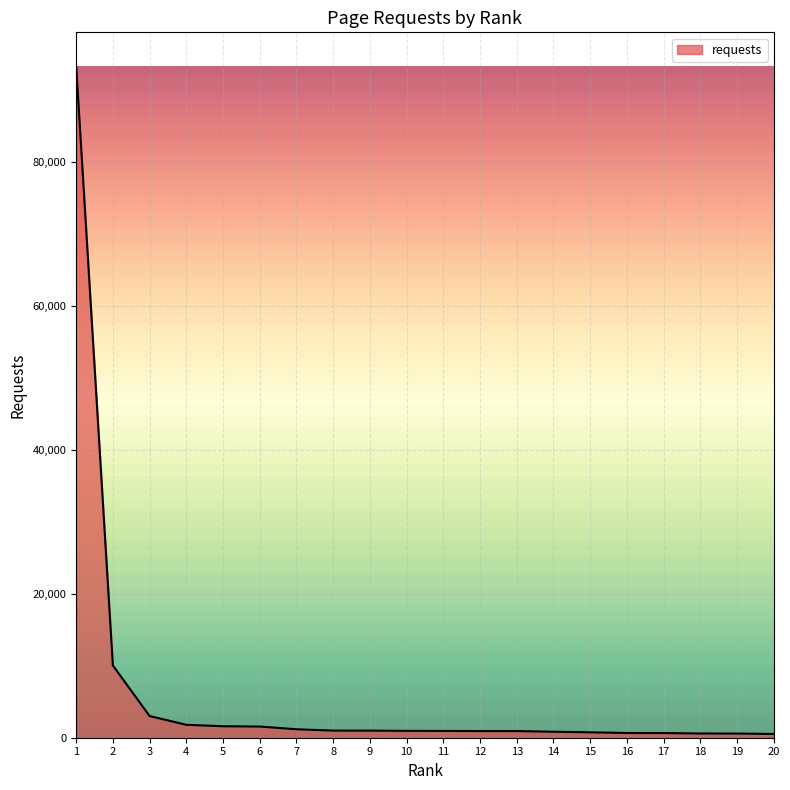

The chart shows a value of 984 at 9. True or false?

True